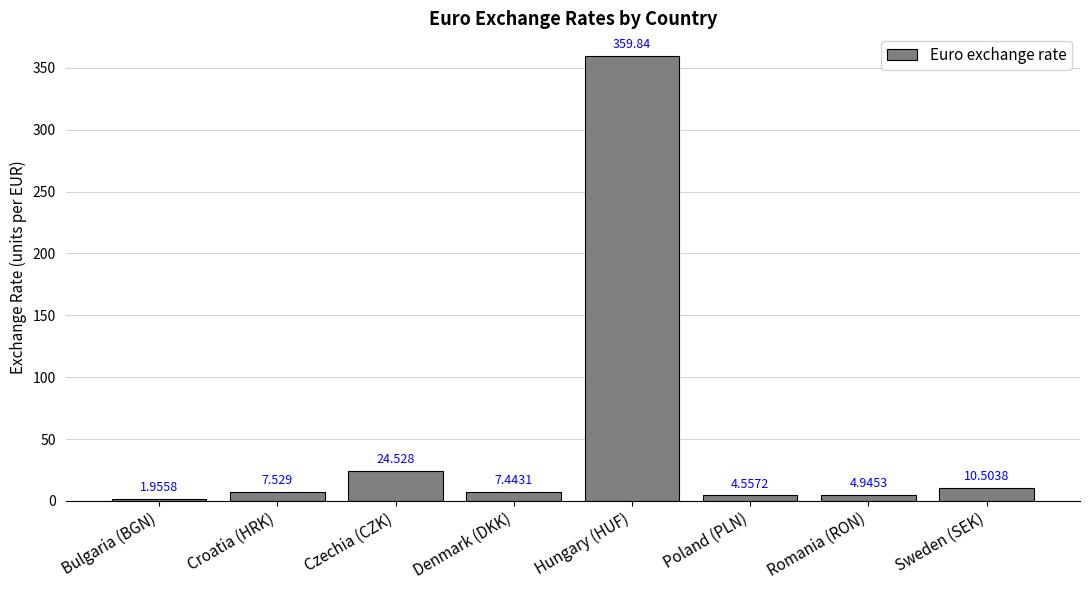

The chart shows a value of 24.5 at Czechia (CZK). True or false?

True